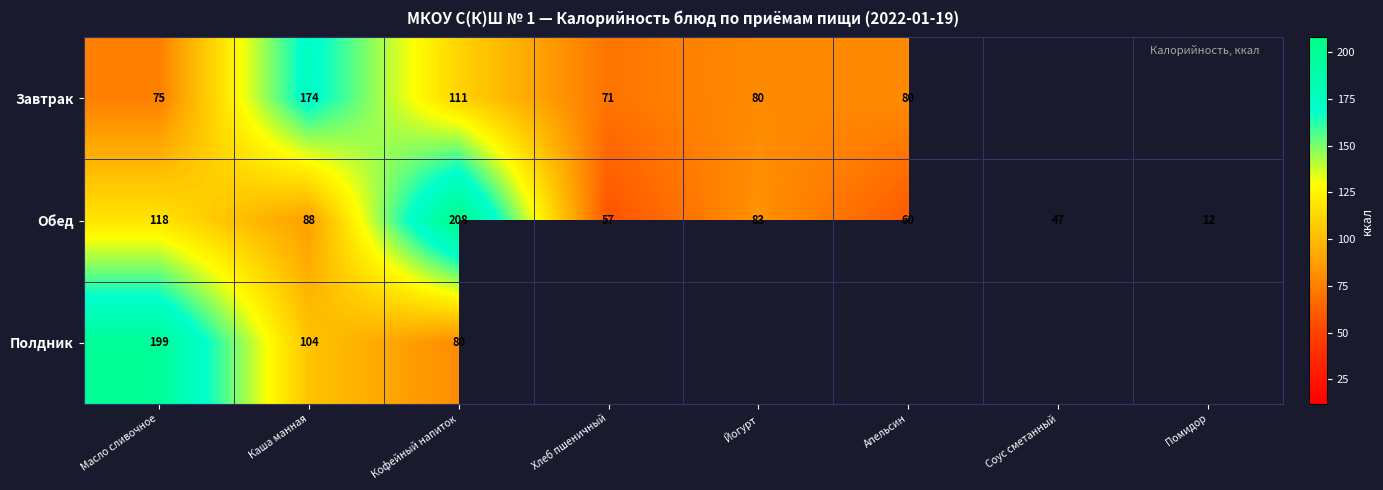

List the labels in order of Обед value, smallest first.

Помидор, Соус сметанный, Хлеб пшеничный, Апельсин, Йогурт, Каша манная, Масло сливочное, Кофейный напиток